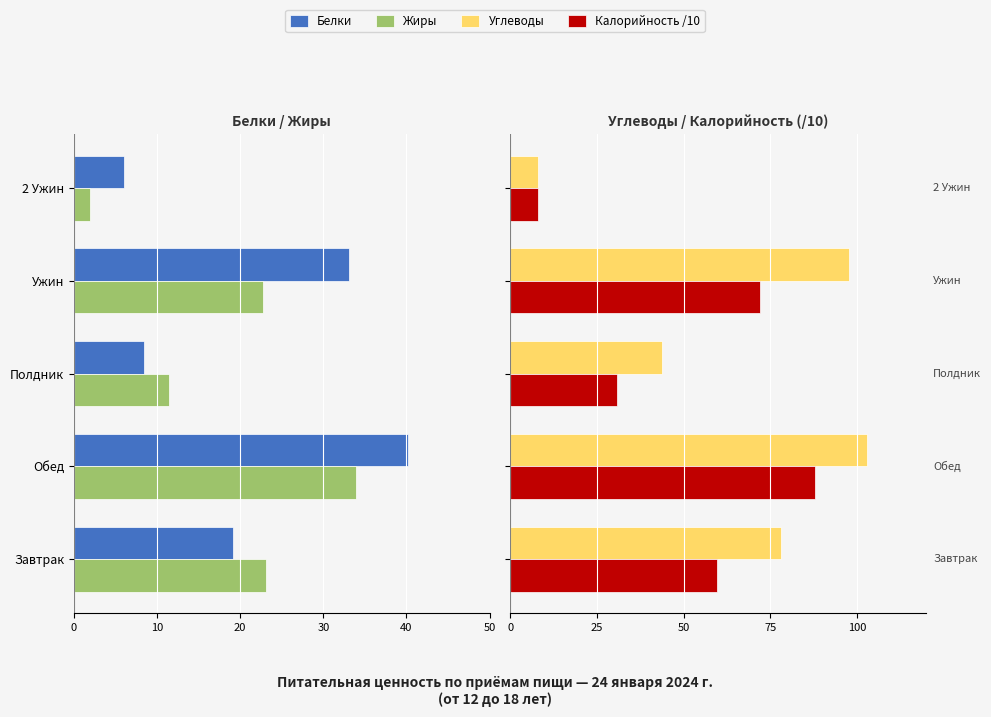

Which series has the widest spread of values?

Углеводы